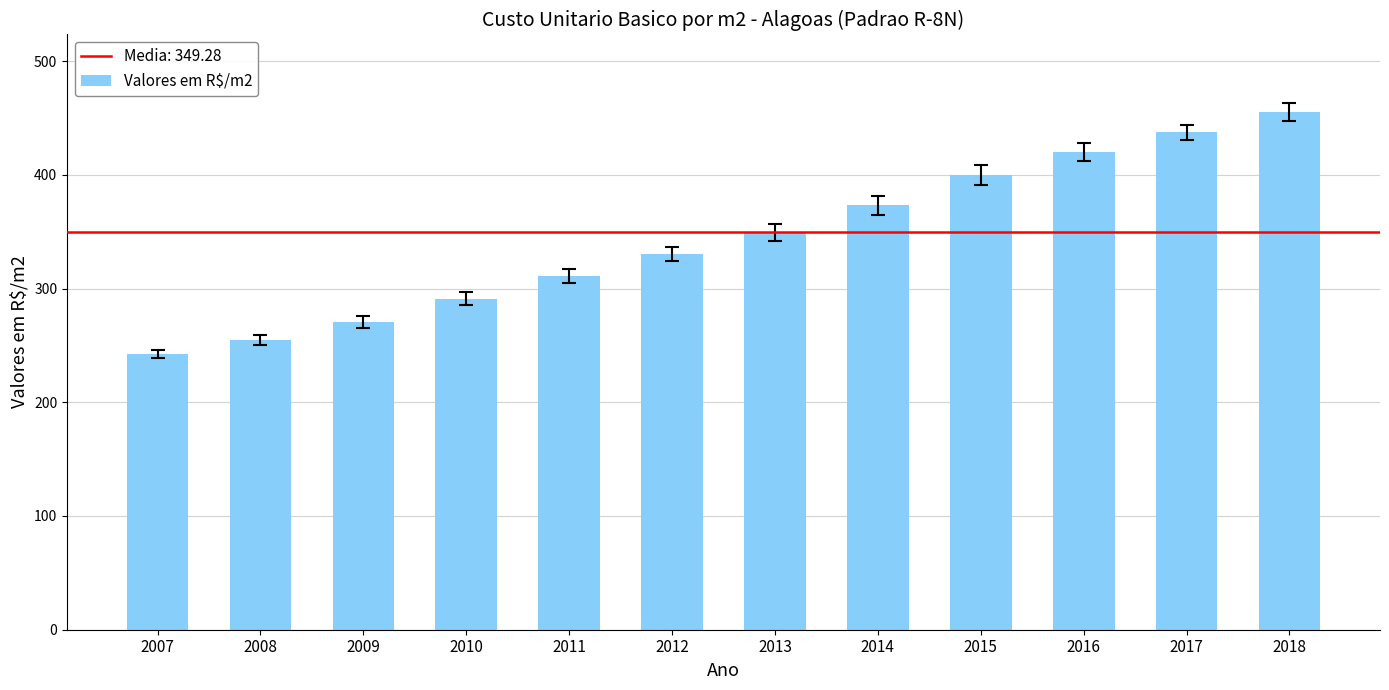

What is the smallest value displayed?

242.3